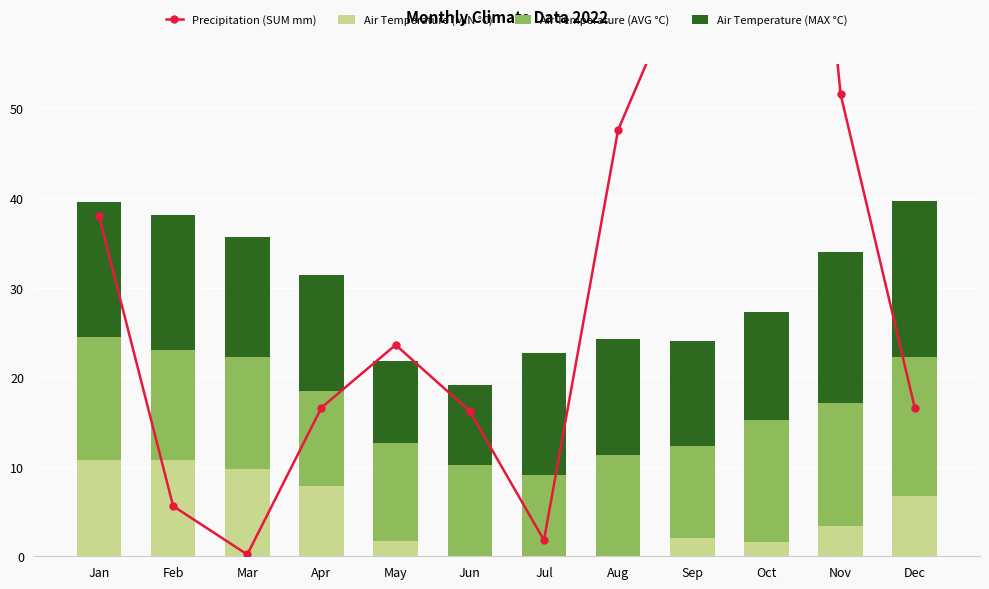

Is it true that Precipitation (SUM mm) equals 32.7 at Nov?

False